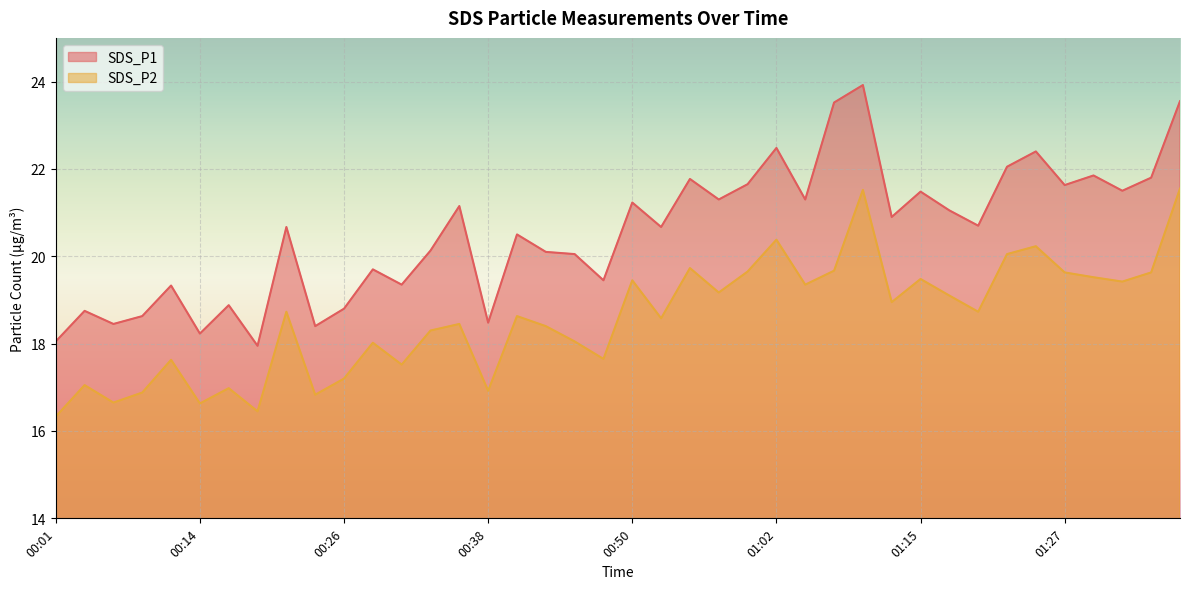

Which series has the widest spread of values?

SDS_P1